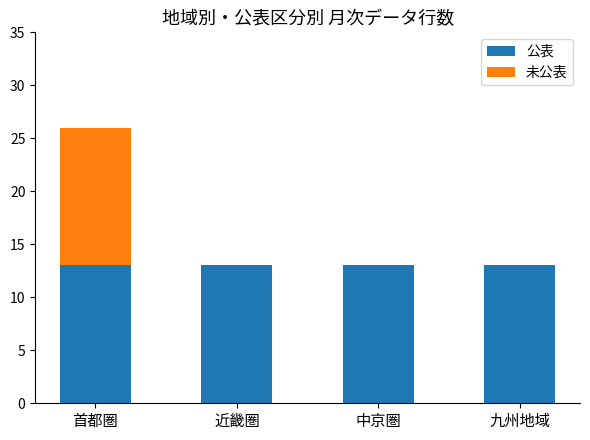

Does the chart contain stacked bars?

Yes